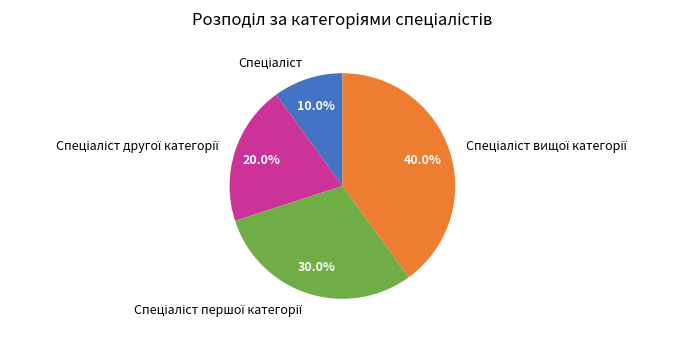

Does any single category account for the majority?

No